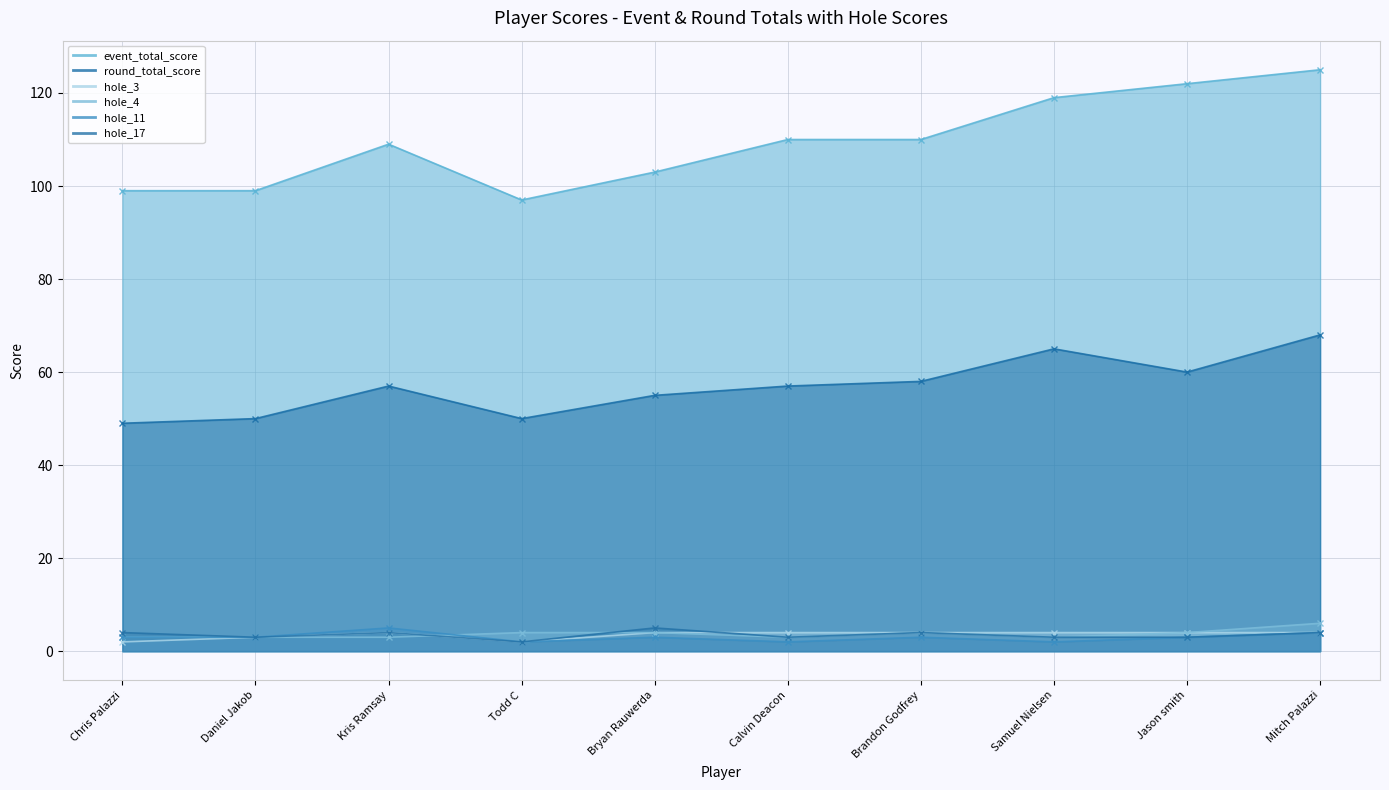

Reading right to left, what are all the values shown in this chart?

event_total_score: 125	122	119	110	110	103	97	109	99	99
round_total_score: 68	60	65	58	57	55	50	57	50	49
hole_3: 4	4	4	4	4	4	2	4	3	2
hole_4: 6	4	3	4	3	4	4	3	3	3
hole_11: 4	3	2	3	2	3	2	5	3	3
hole_17: 4	3	3	4	3	5	2	4	3	4